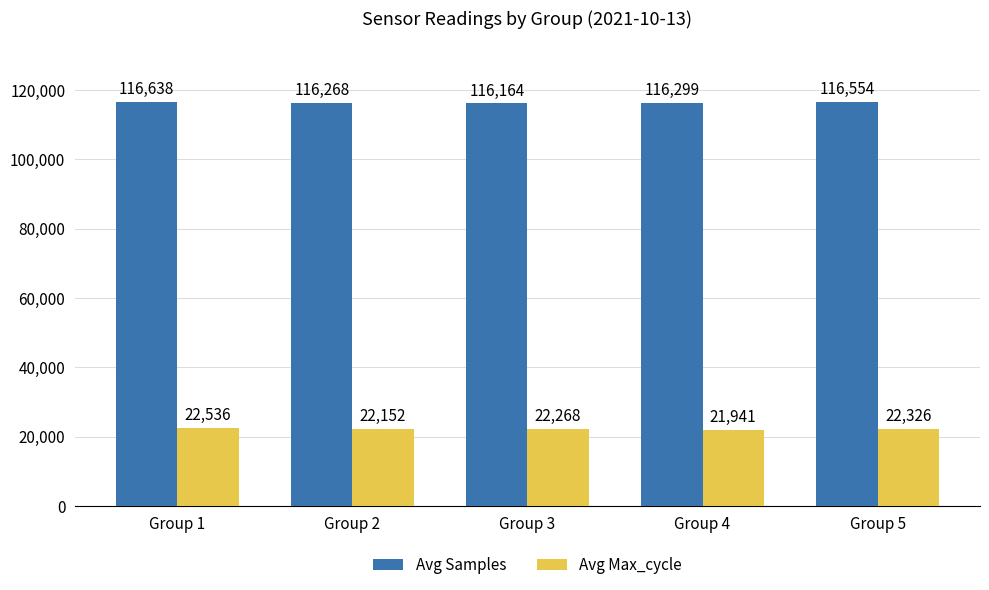

What is the minimum value for Avg Max_cycle?

21941